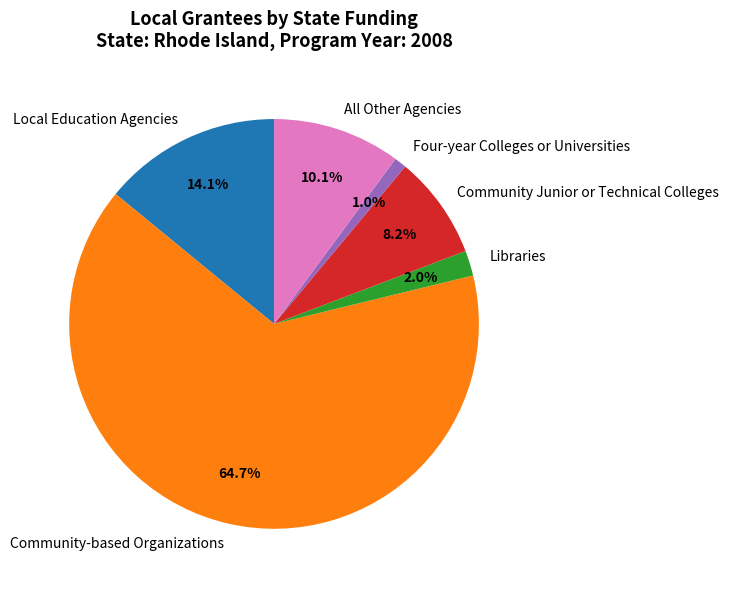

What percentage is the Community Junior or Technical Colleges slice, to the nearest percent?

8%